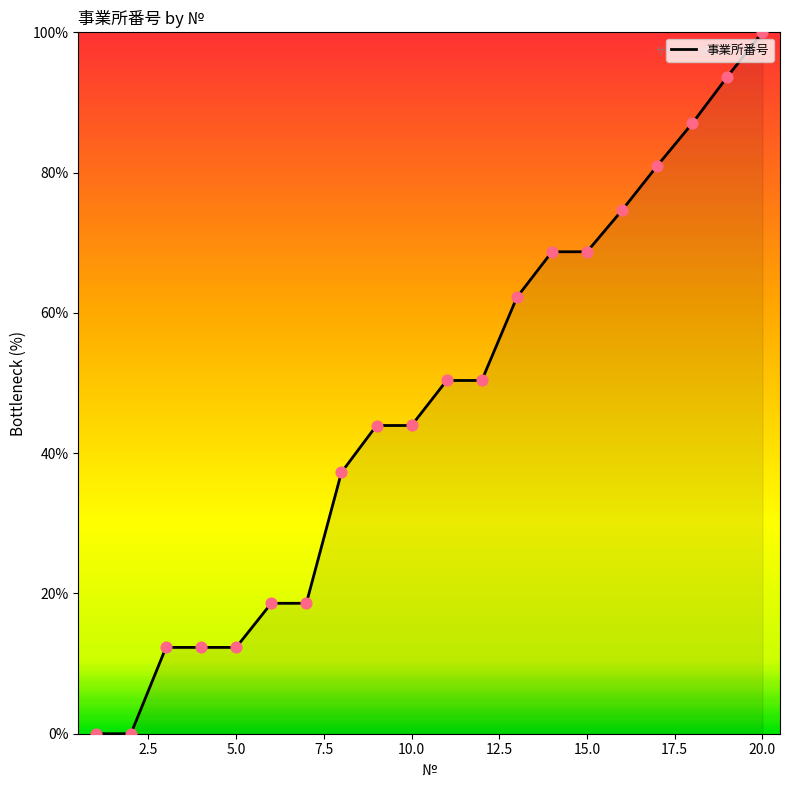

What is the maximum value shown in the chart?

100.0